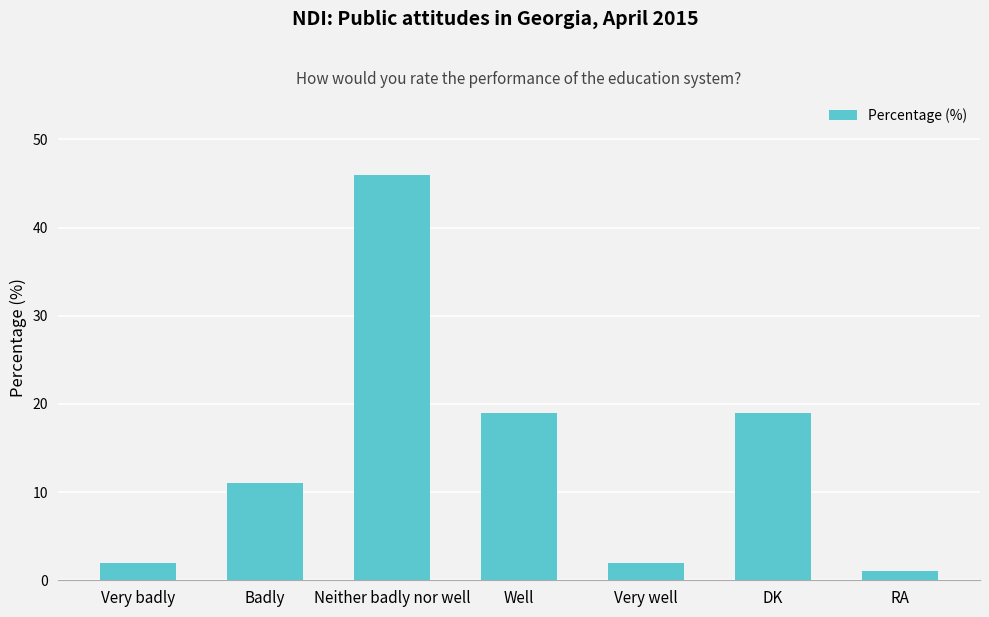

What is the change in value from Badly to Neither badly nor well?

+35